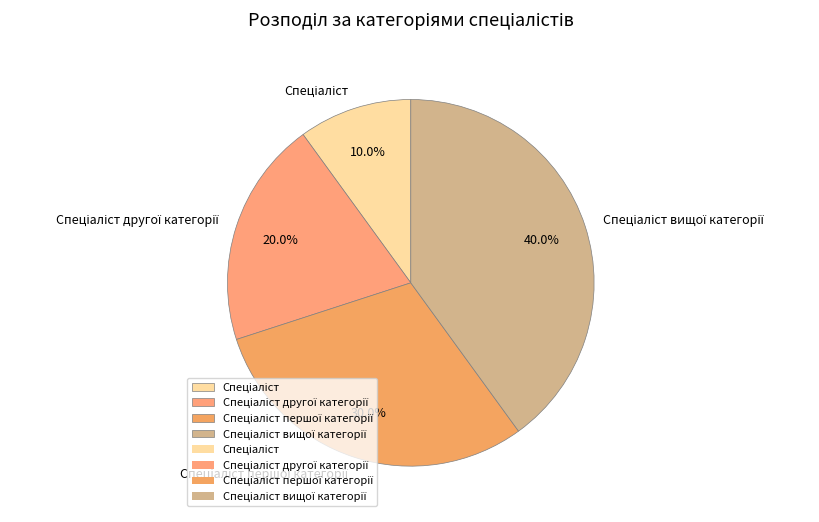

Does any single category account for the majority?

No